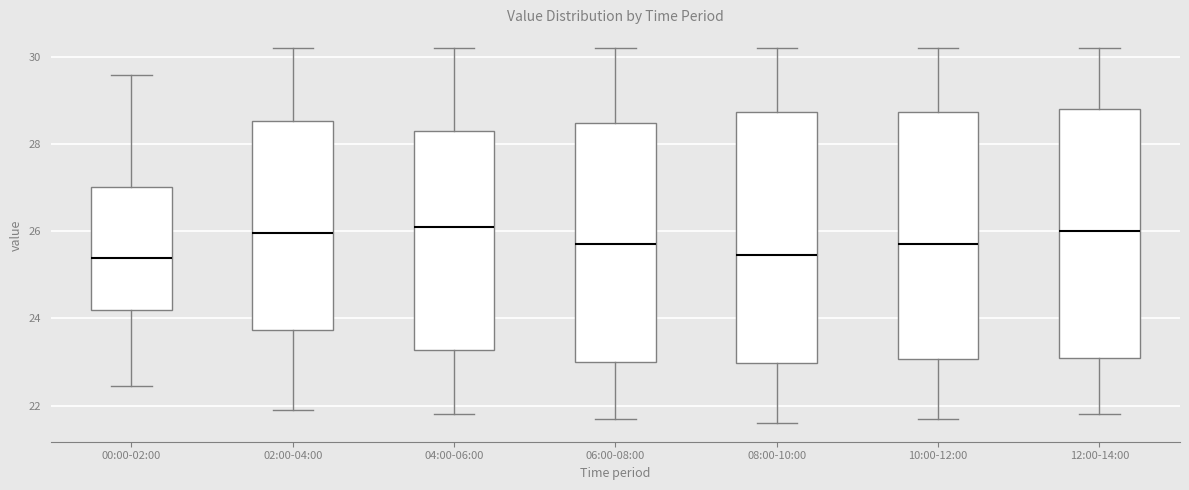

Reading left to right, read every box against the y-axis: the position of its median line, the range the box covers, and the ends of its whiskers. The values are not printed on the chart, so give them approximately, as read against the axis.

00:00-02:00: median 25.4, box 24.2 to 27.0, whiskers 22.4 to 29.6
02:00-04:00: median 26.0, box 23.8 to 28.6, whiskers 22.0 to 30.2
04:00-06:00: median 26.2, box 23.2 to 28.4, whiskers 21.8 to 30.2
06:00-08:00: median 25.8, box 23.0 to 28.4, whiskers 21.8 to 30.2
08:00-10:00: median 25.4, box 23.0 to 28.8, whiskers 21.6 to 30.2
10:00-12:00: median 25.8, box 23.0 to 28.8, whiskers 21.8 to 30.2
12:00-14:00: median 26.0, box 23.2 to 28.8, whiskers 21.8 to 30.2